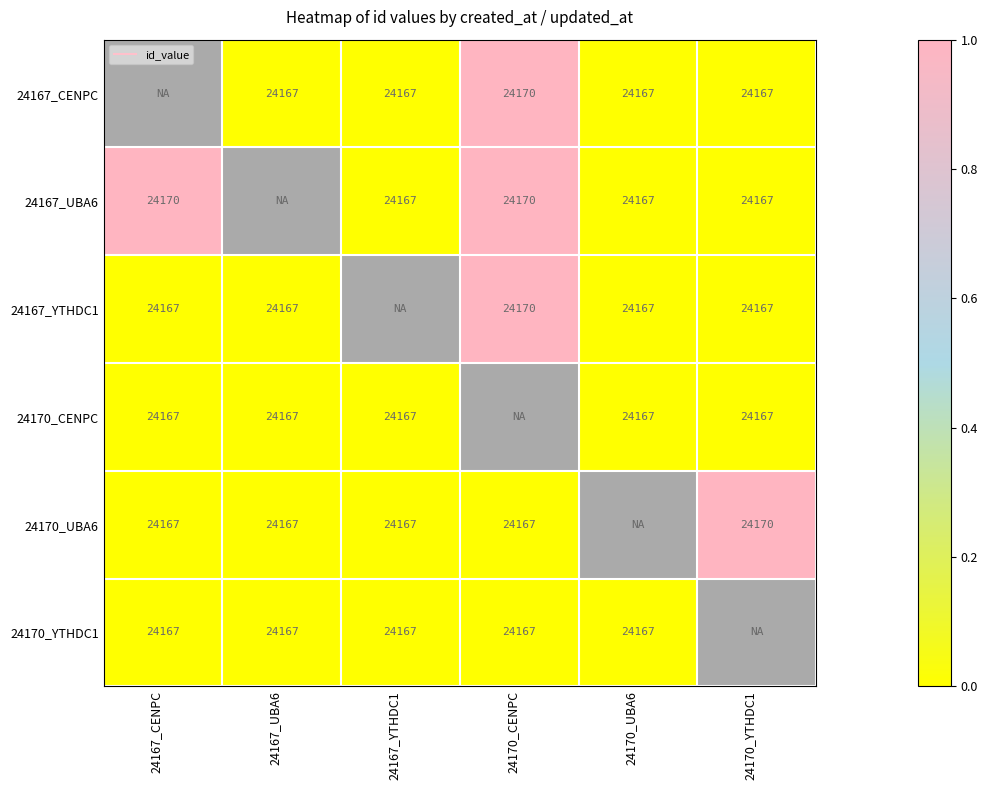

How many categories are shown in the chart?

6